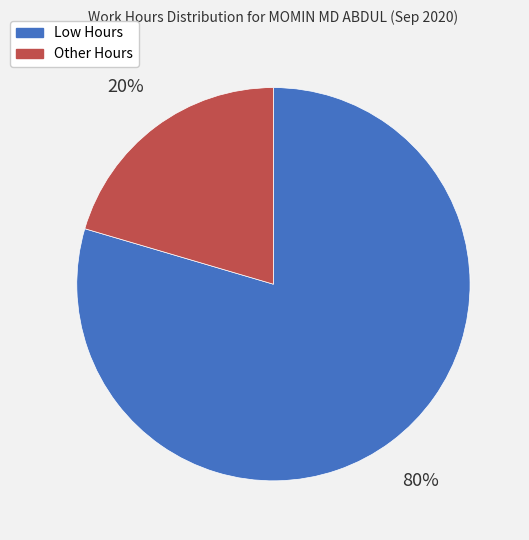

How many slices are in this pie chart?

2